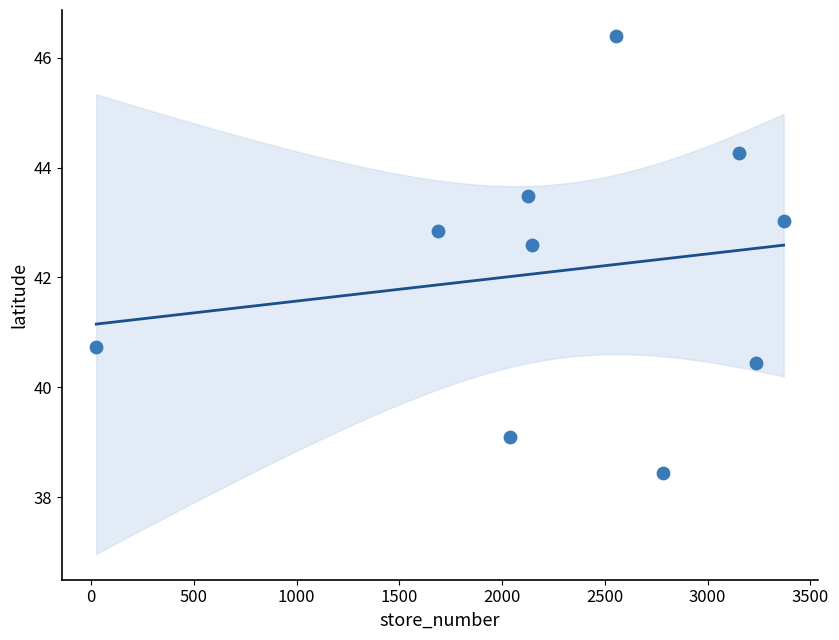

What is the average Y value?

42.1